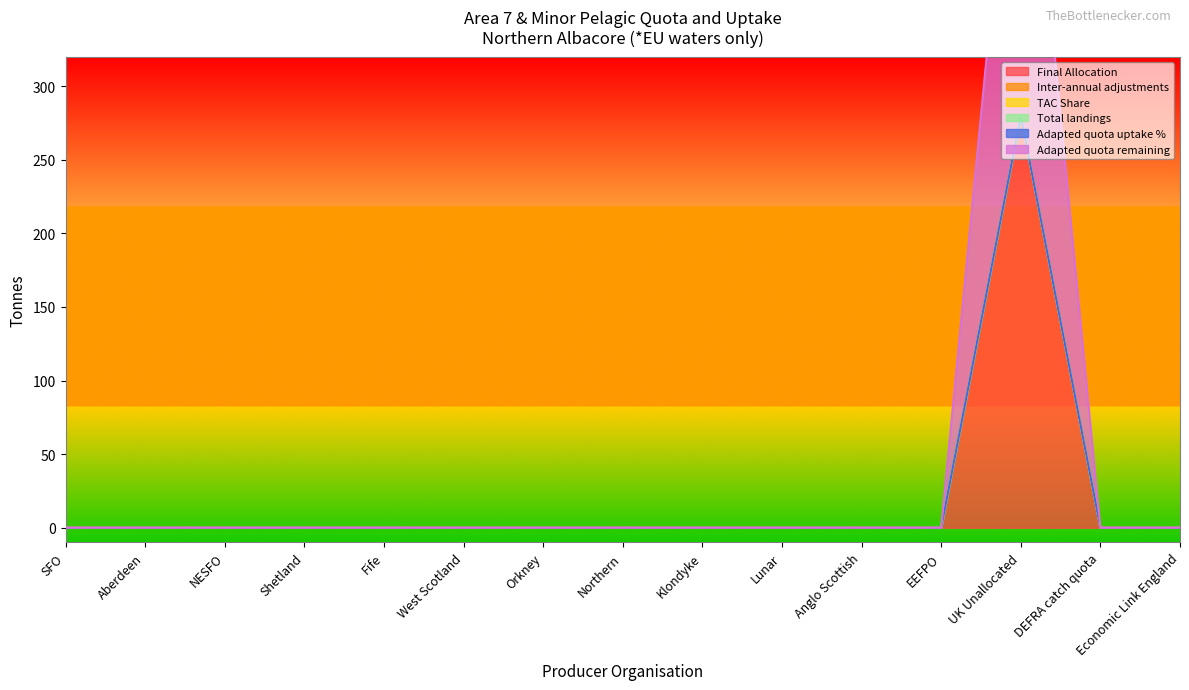

What are all the series names shown in the legend?

Final Allocation, Inter-annual adjustments, TAC Share, Total landings, Adapted quota uptake %, Adapted quota remaining